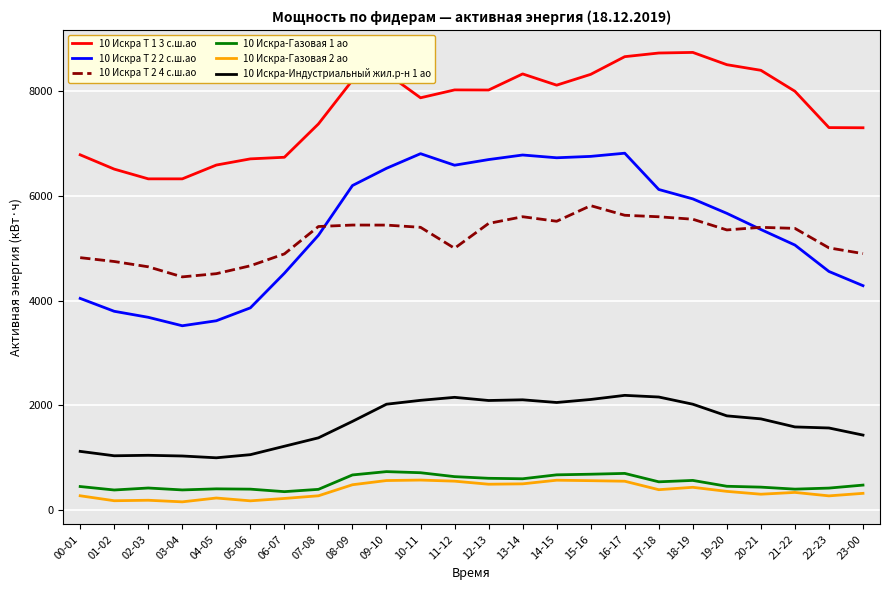

What is the total value across all series at 00-01?

17477.2